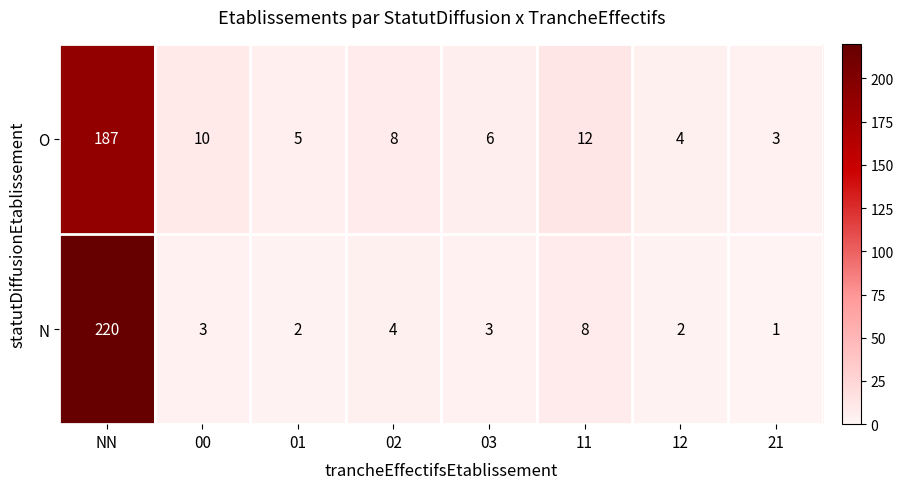

Reading right to left, extract all data points from this chart.

O: 3	4	12	6	8	5	10	187
N: 1	2	8	3	4	2	3	220